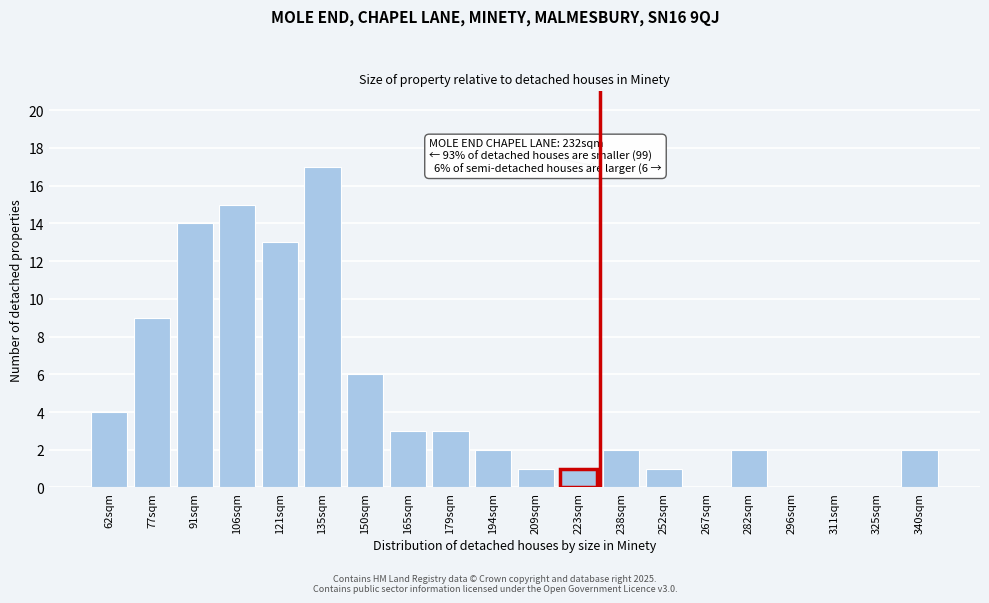

Reading left to right, transcribe all the data shown in this chart.

62sqm=4	77sqm=9	91sqm=14	106sqm=15	121sqm=13	135sqm=17	150sqm=6	165sqm=3	179sqm=3	194sqm=2	209sqm=1	223sqm=1	238sqm=2	252sqm=1	267sqm=0	282sqm=2	296sqm=0	311sqm=0	325sqm=0	340sqm=2